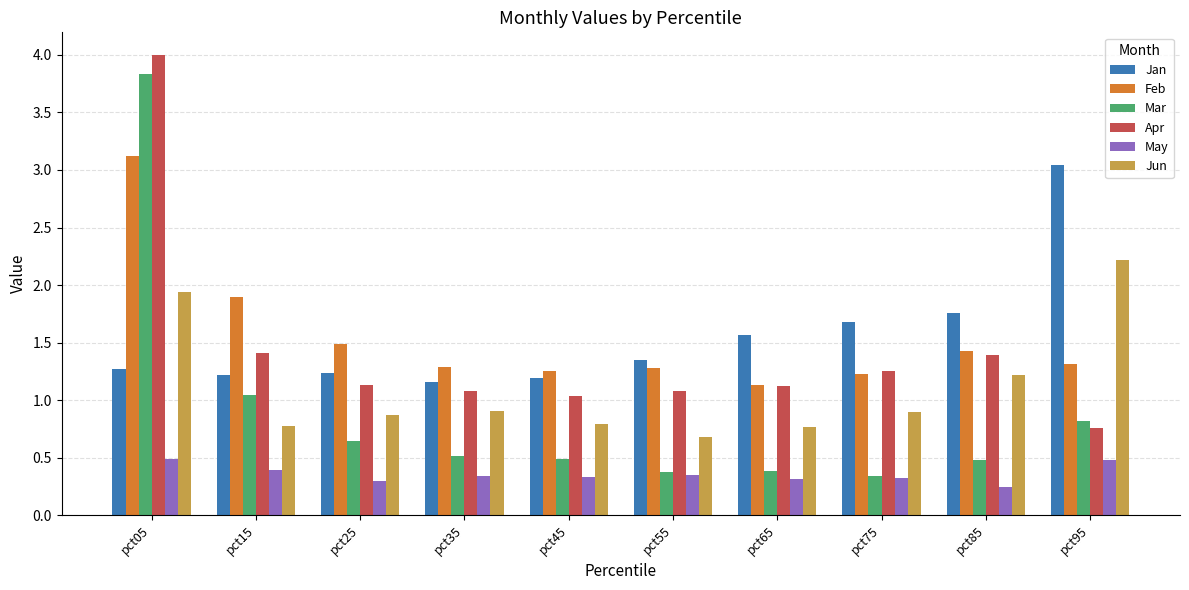

At which category is the sum across all series the highest?

pct05